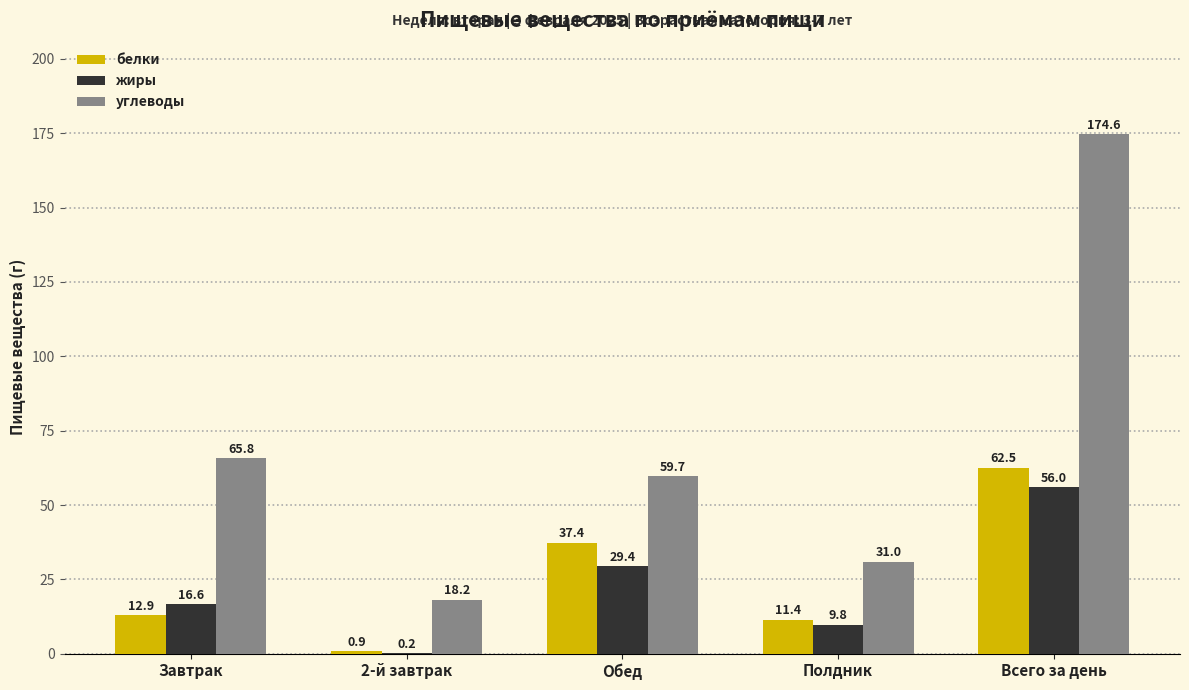

What is the total value across all series at Полдник?

52.2